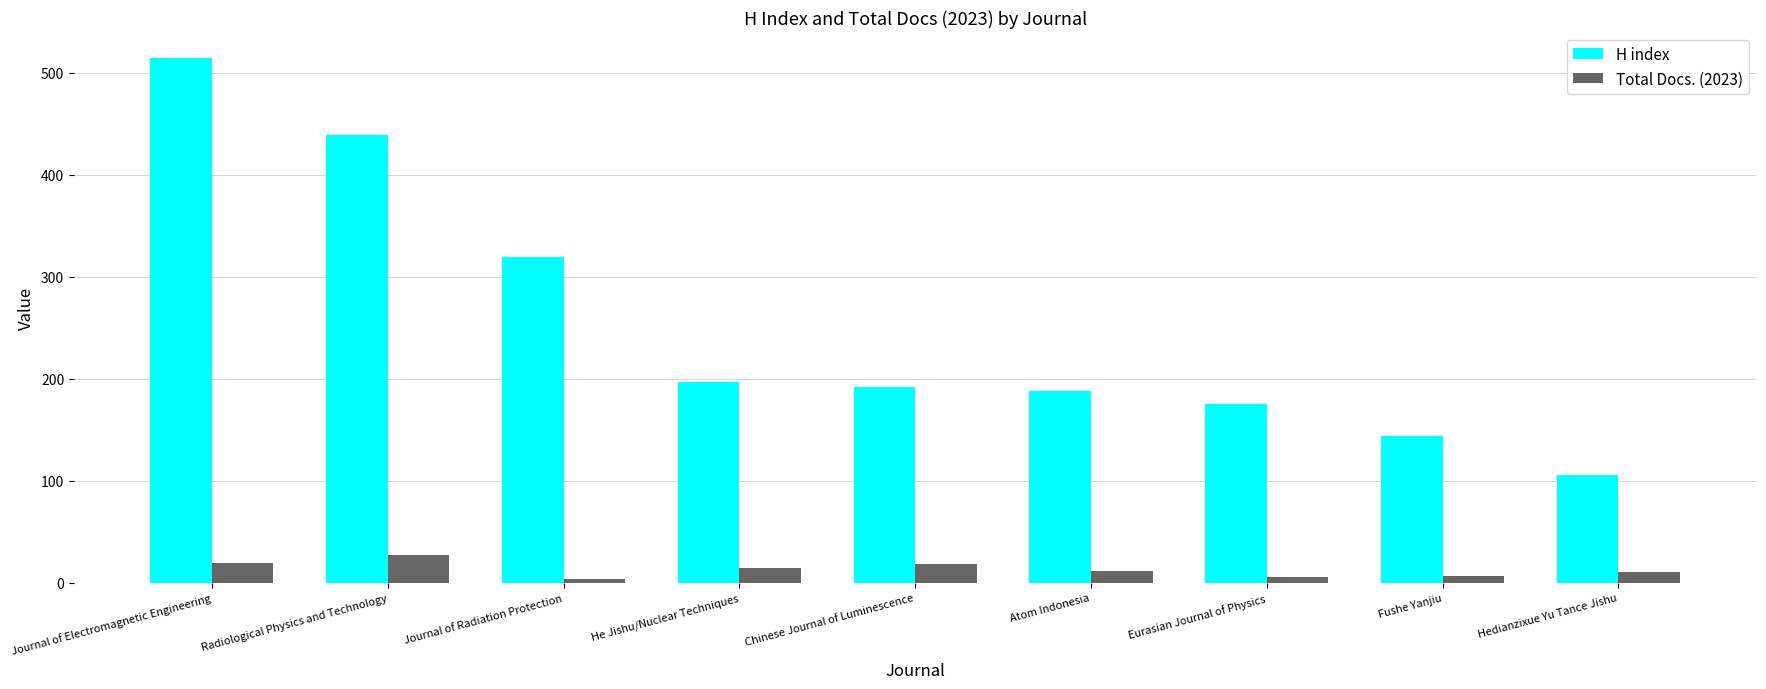

Between Atom Indonesia and Hedianzixue Yu Tance Jishu, which series saw the biggest shift?

H index